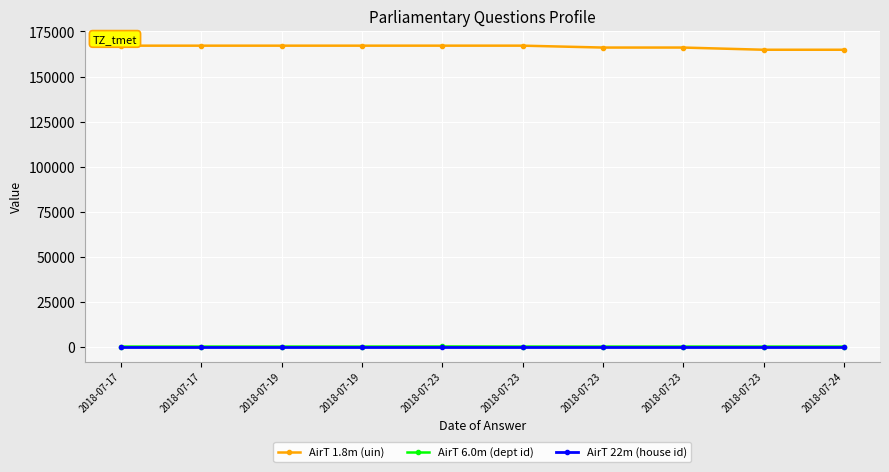

True or false: AirT 6.0m (dept id) and AirT 22m (house id) intersect in this chart.

False